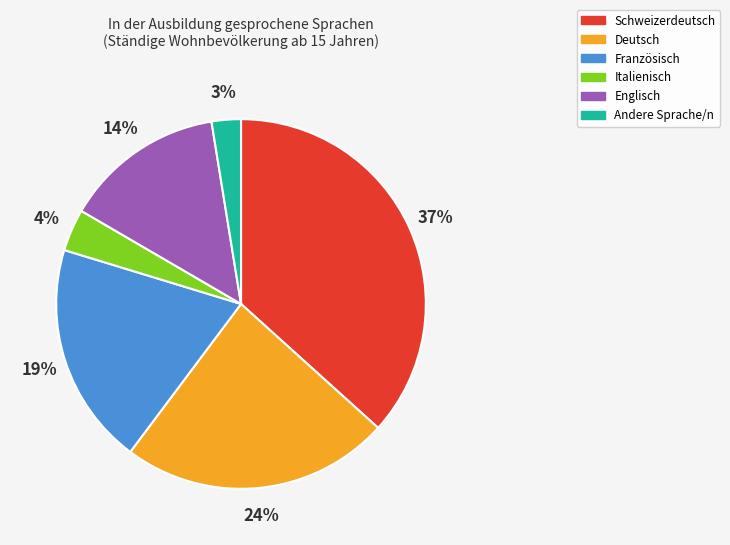

Rank the categories by value from highest to lowest.

Schweizerdeutsch, Deutsch, Französisch, Englisch, Italienisch, Andere Sprache/n